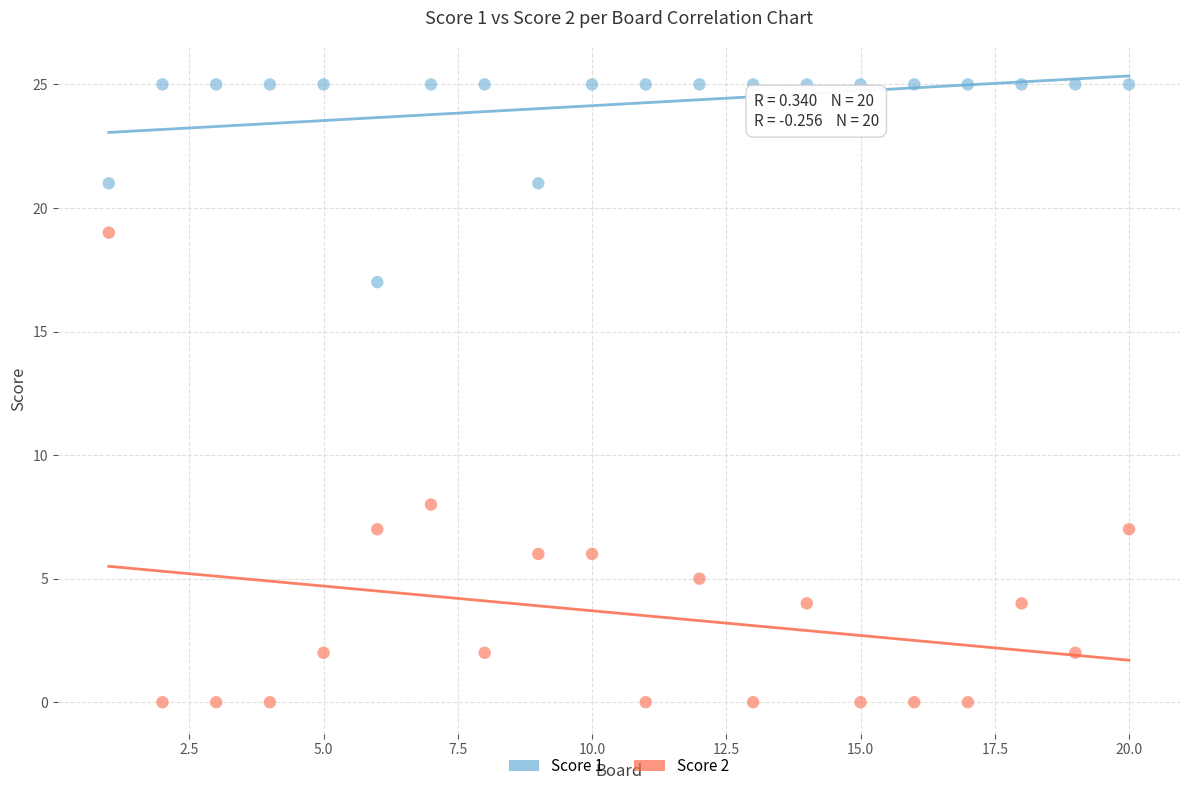

Which series contains the lowest Y value?

Score 2